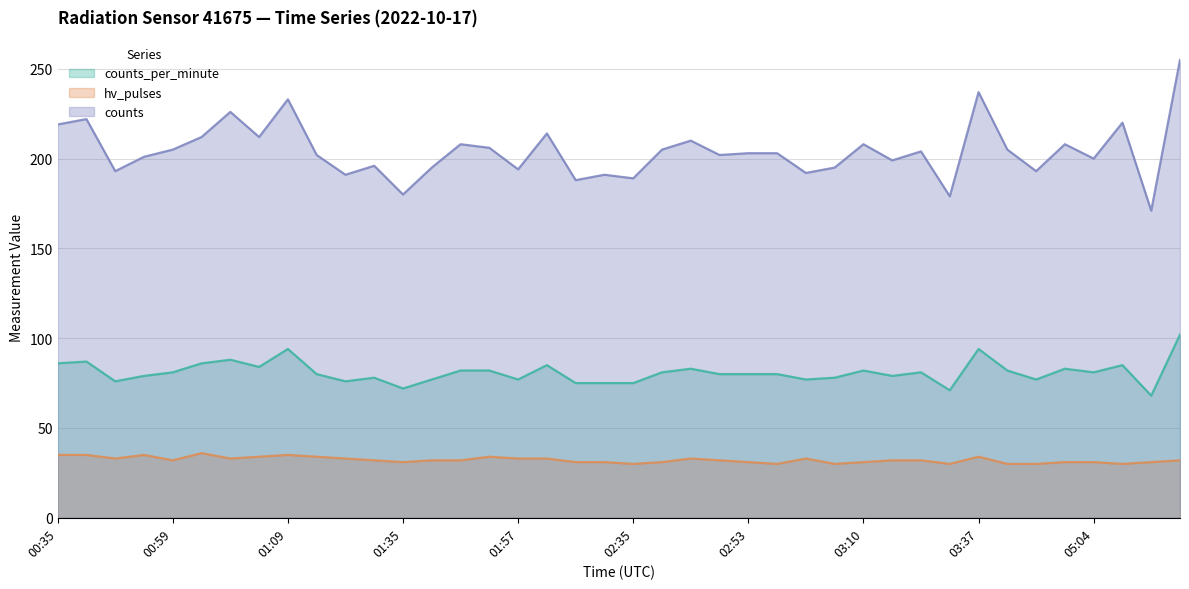

Where is counts nearest to the value 213?

01:02